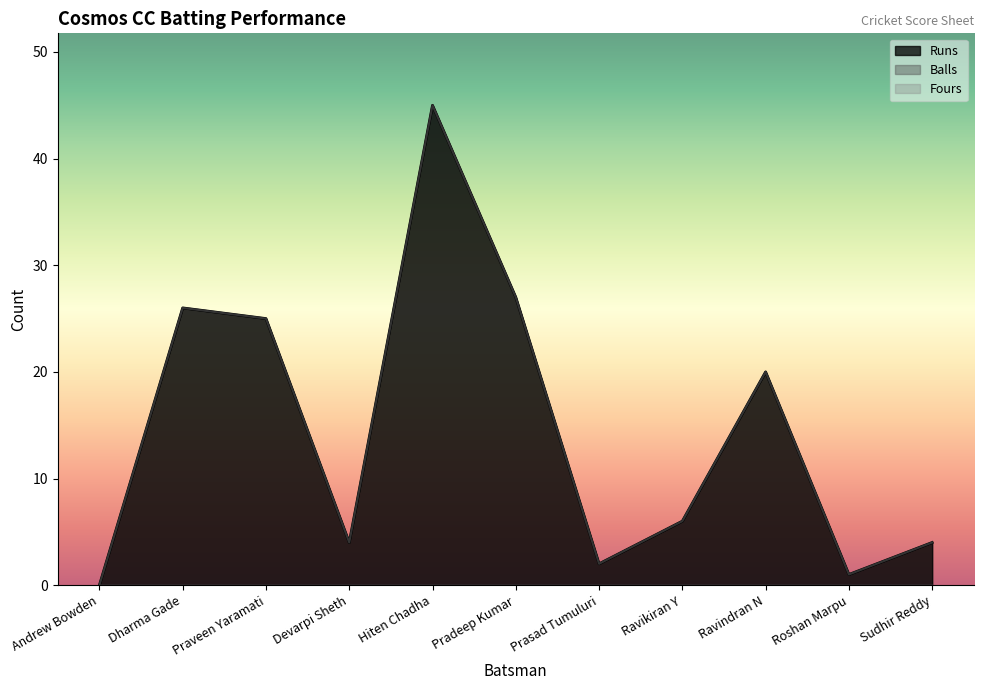

Does the chart display data point markers on the line(s)?

No